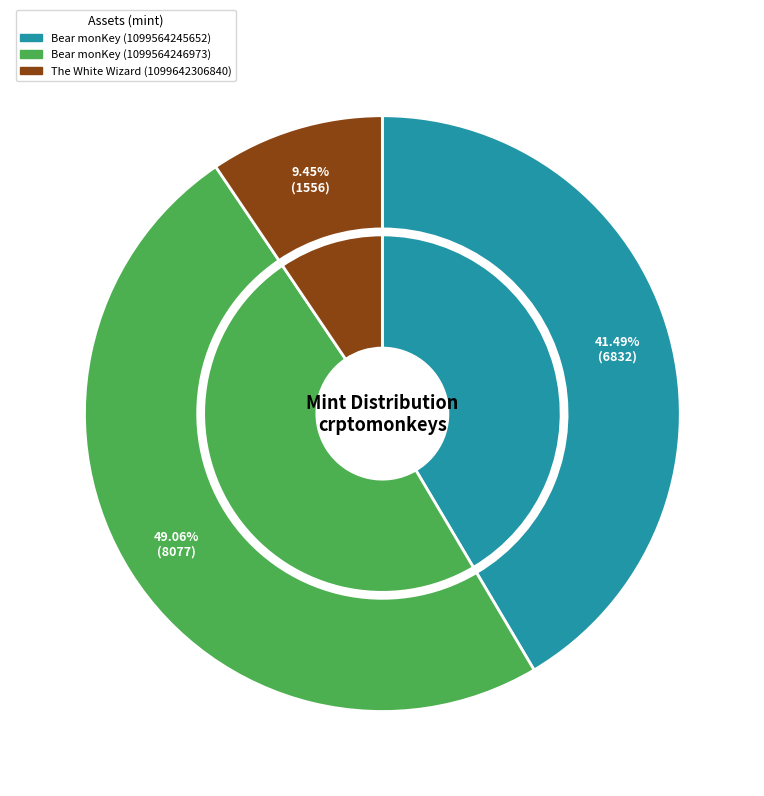

Rank the categories by value from highest to lowest.

Bear monKey (1099564246973), Bear monKey (1099564245652), The White Wizard (1099642306840)